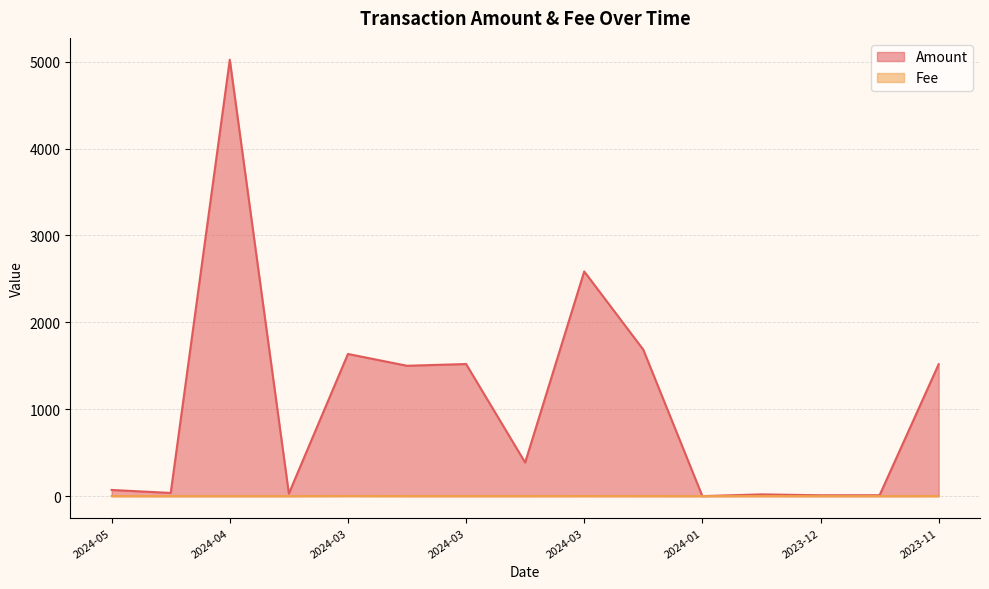

List the series in order of their overall mean, highest first.

Amount, Fee